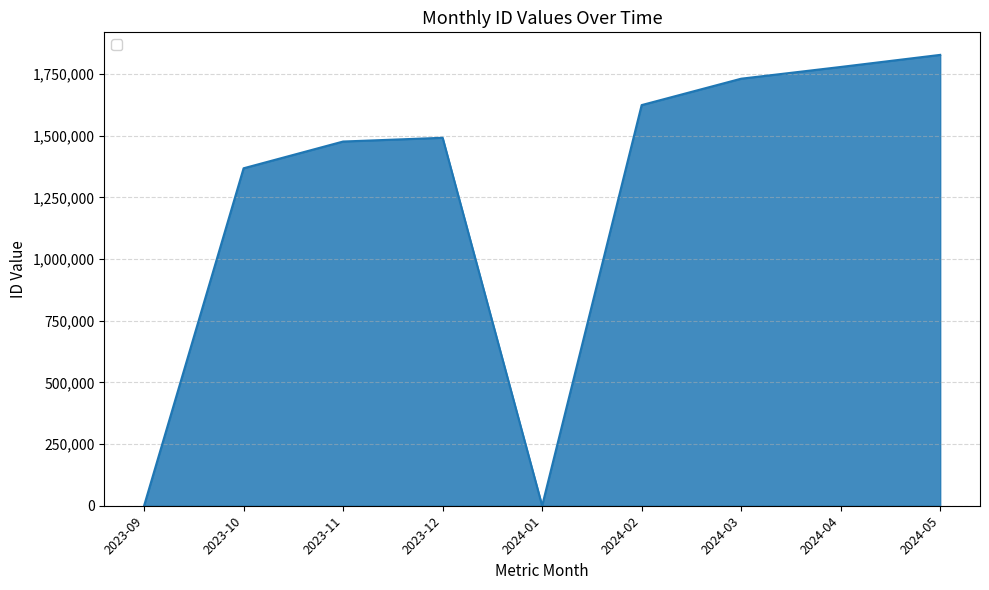

Reading right to left, extract all data points from this chart.

1828212	1779218	1731624	1624619	0	1492052	1476873	1368390	0